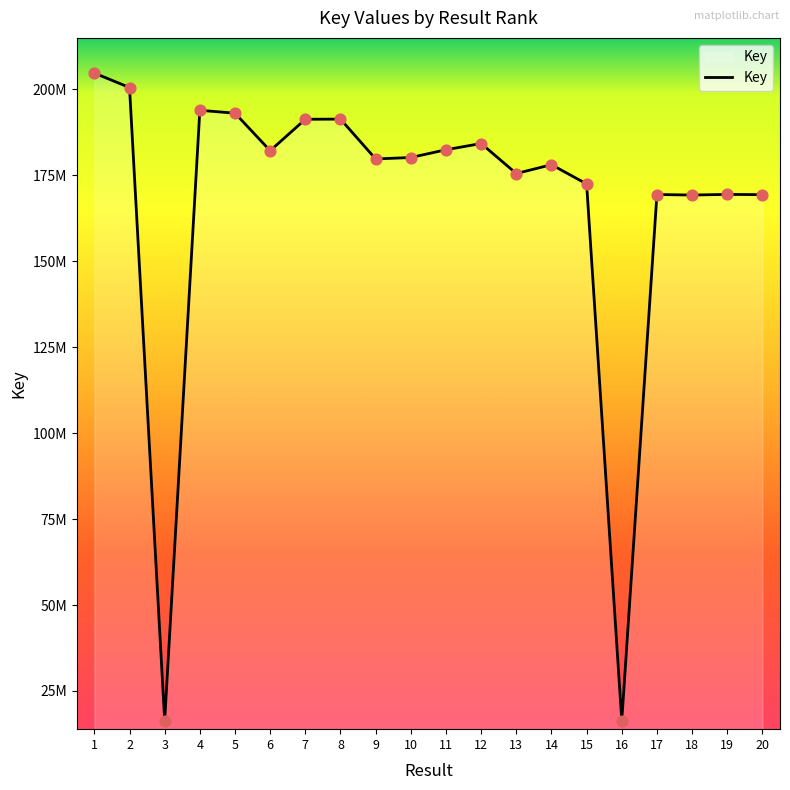

What is the change in value from 6 to 19?

-12701846